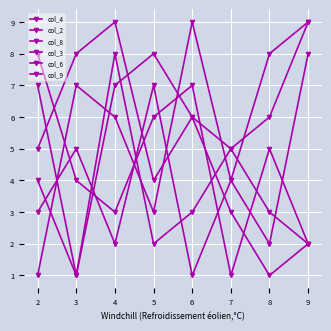

At which label is col_6 closest to 4?

3